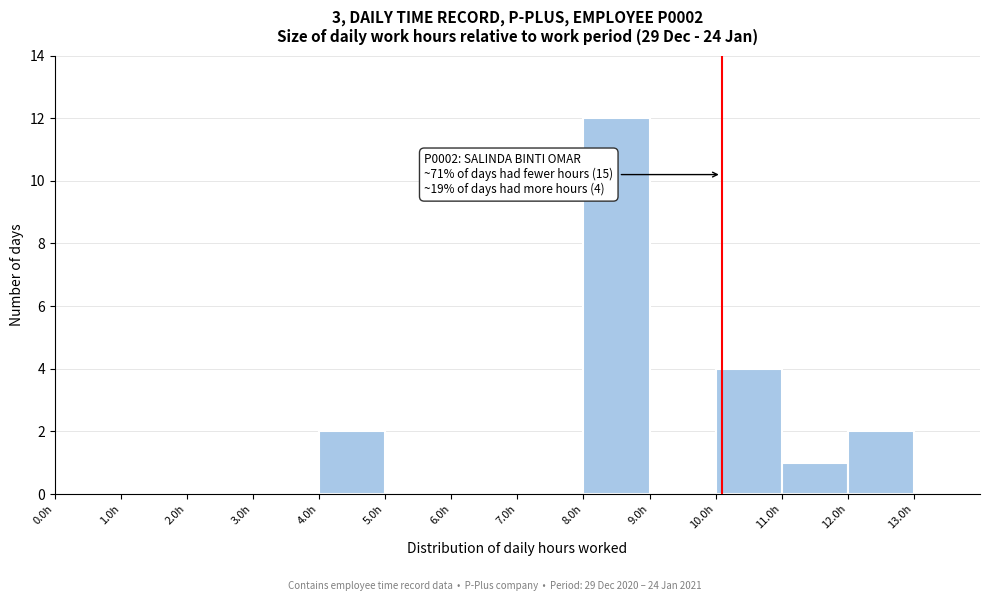

Over which range of the x-axis is the bar tallest?

8 to 9